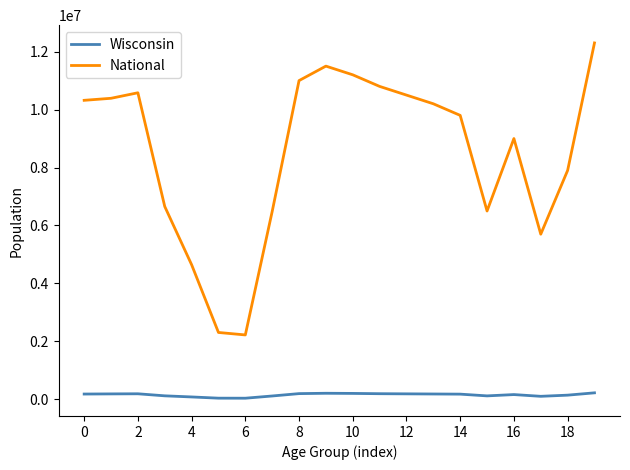

Rank the series by their average value, from highest to lowest.

National, Wisconsin